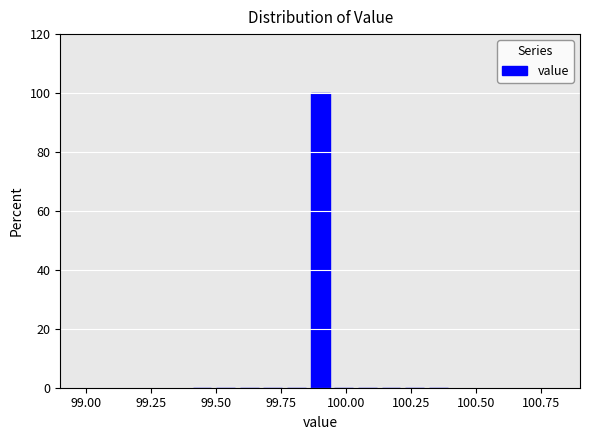

Read against the x-axis, roughly where is the centre of the tallest bar?

99.90